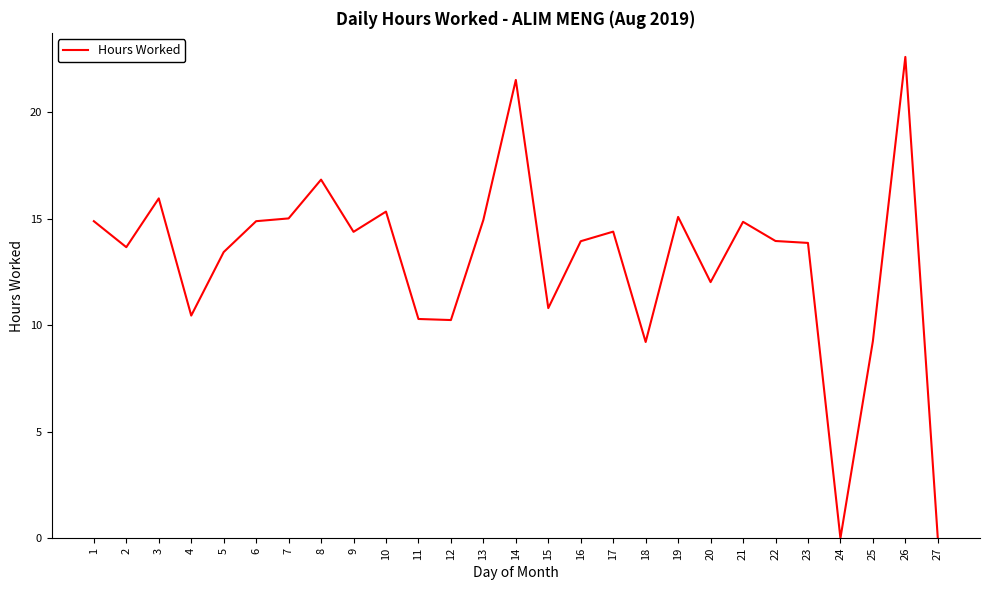

True or false: the data shows 13.4 at 5.

True